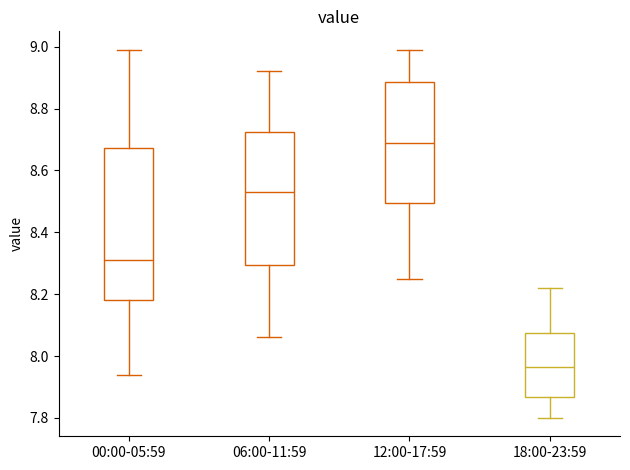

Which box is the tallest, from its lower edge to its upper edge?

00:00-05:59